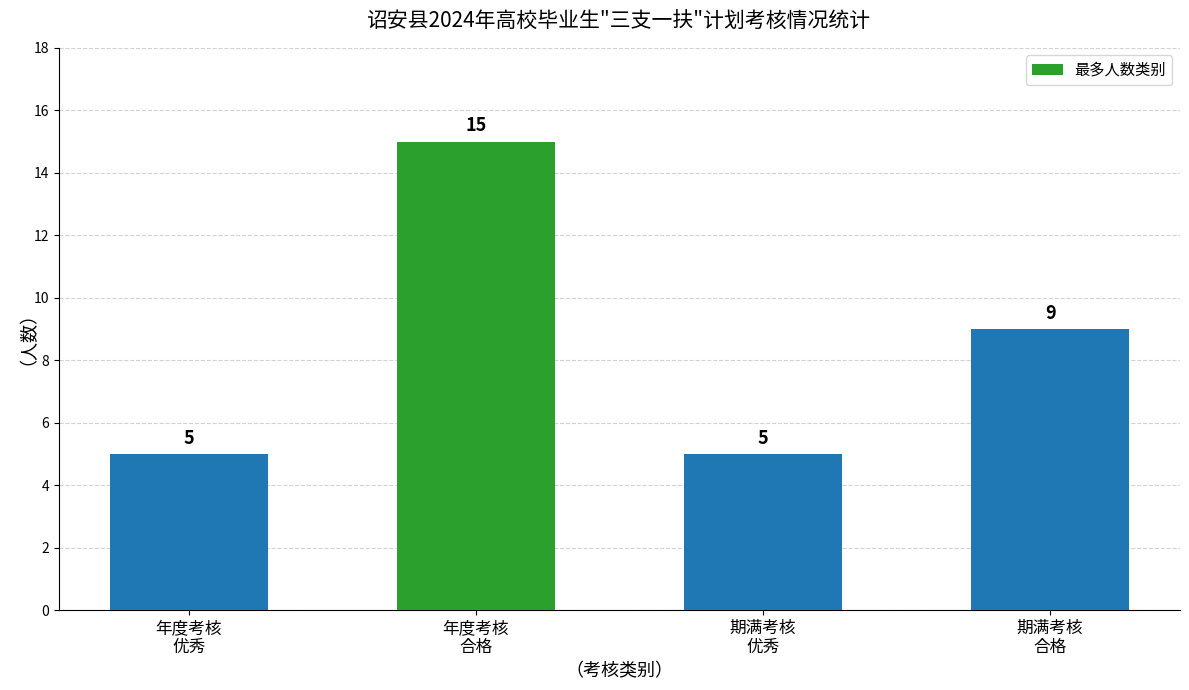

What is the greatest value displayed?

15